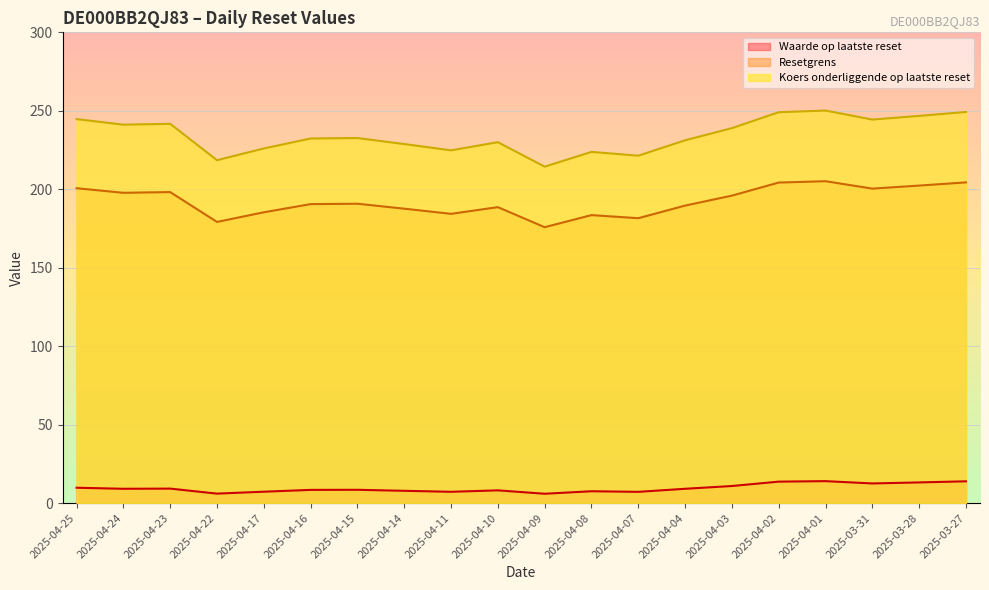

What is the difference between the maximum and minimum values in the Koers onderliggende op laatste reset series?

35.8